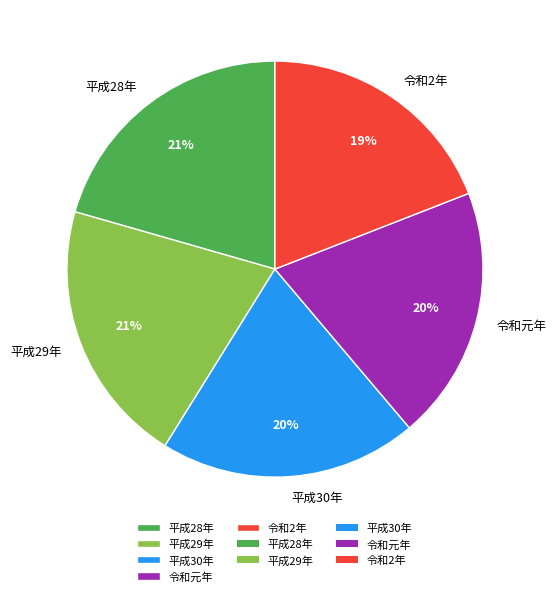

Is it true that 平成29年 is 21% of the pie?

True